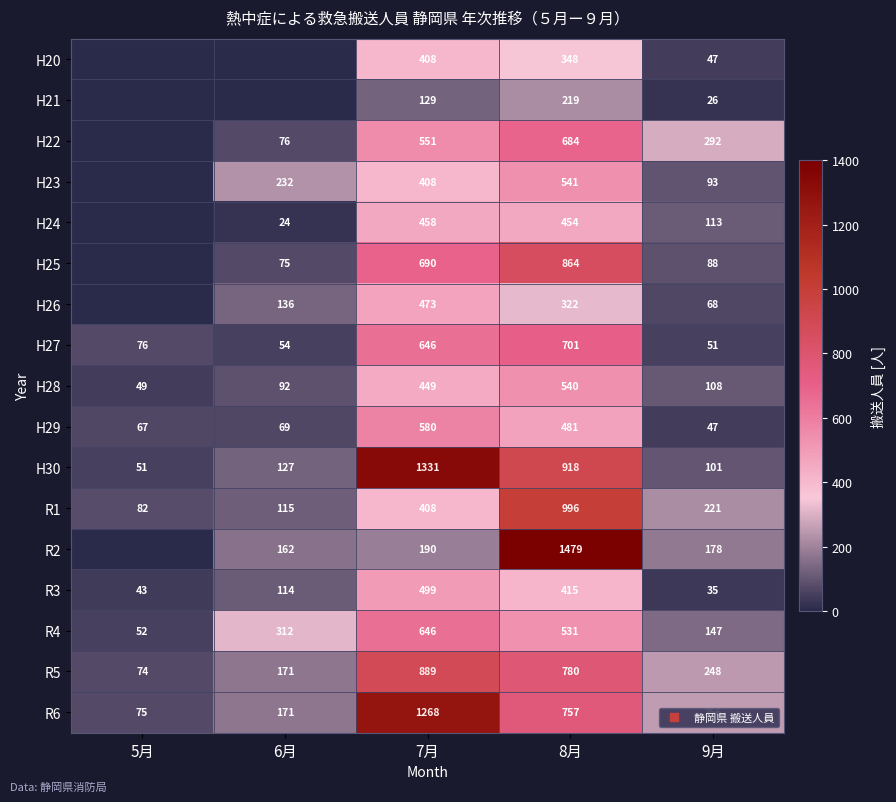

What is the difference between the maximum and minimum values in the R1 series?

914.0